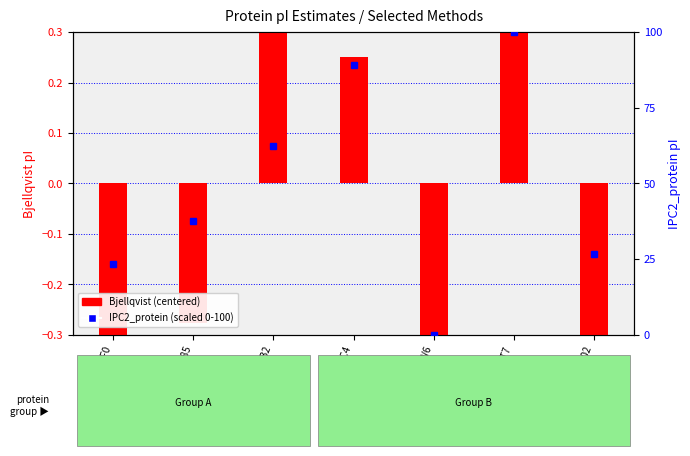

Which series changed the most between A0A5J6TJ85 and A0A5J6TP02?

IPC2_protein (scaled)